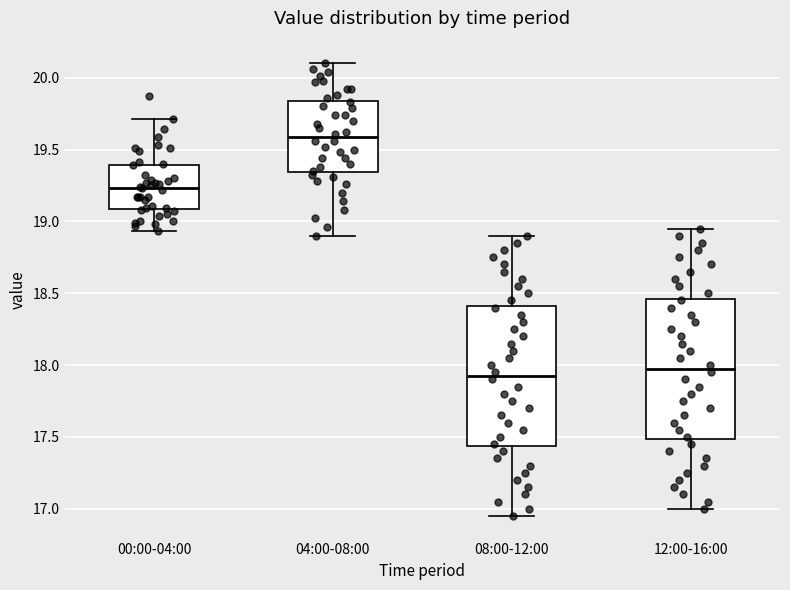

Where does the upper whisker of the box for 08:00-12:00 end on the y-axis? The values are not printed on the chart, so give them approximately, as read against the axis.

18.90